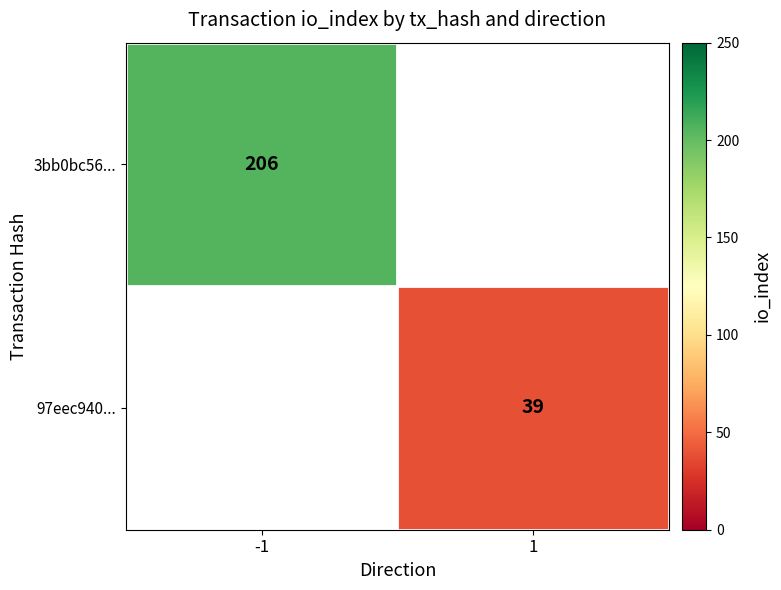

Is it true that 97eec940... equals 68 at 1?

False